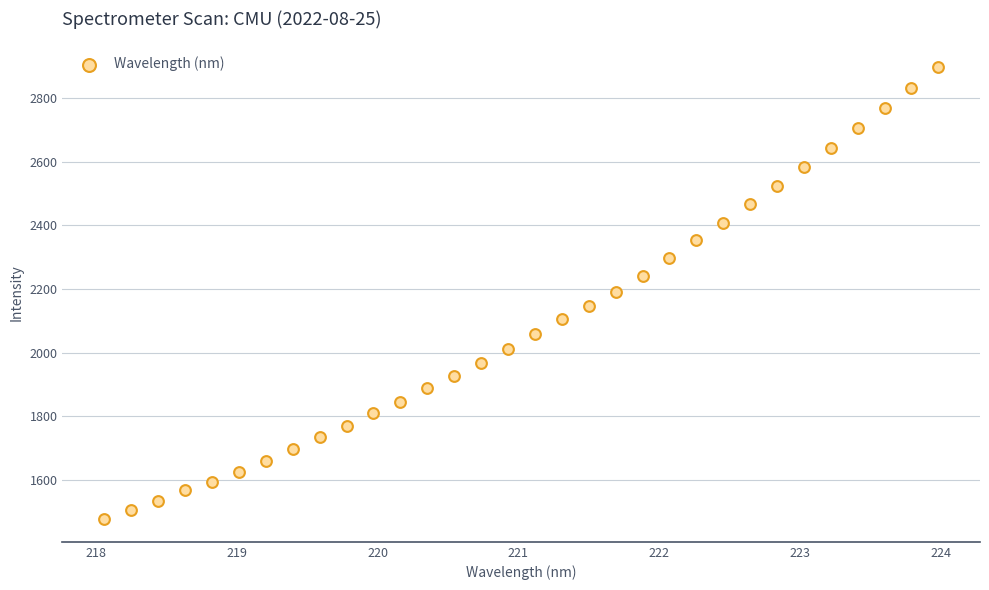

What is the range of X values (max minus min)?

5.9